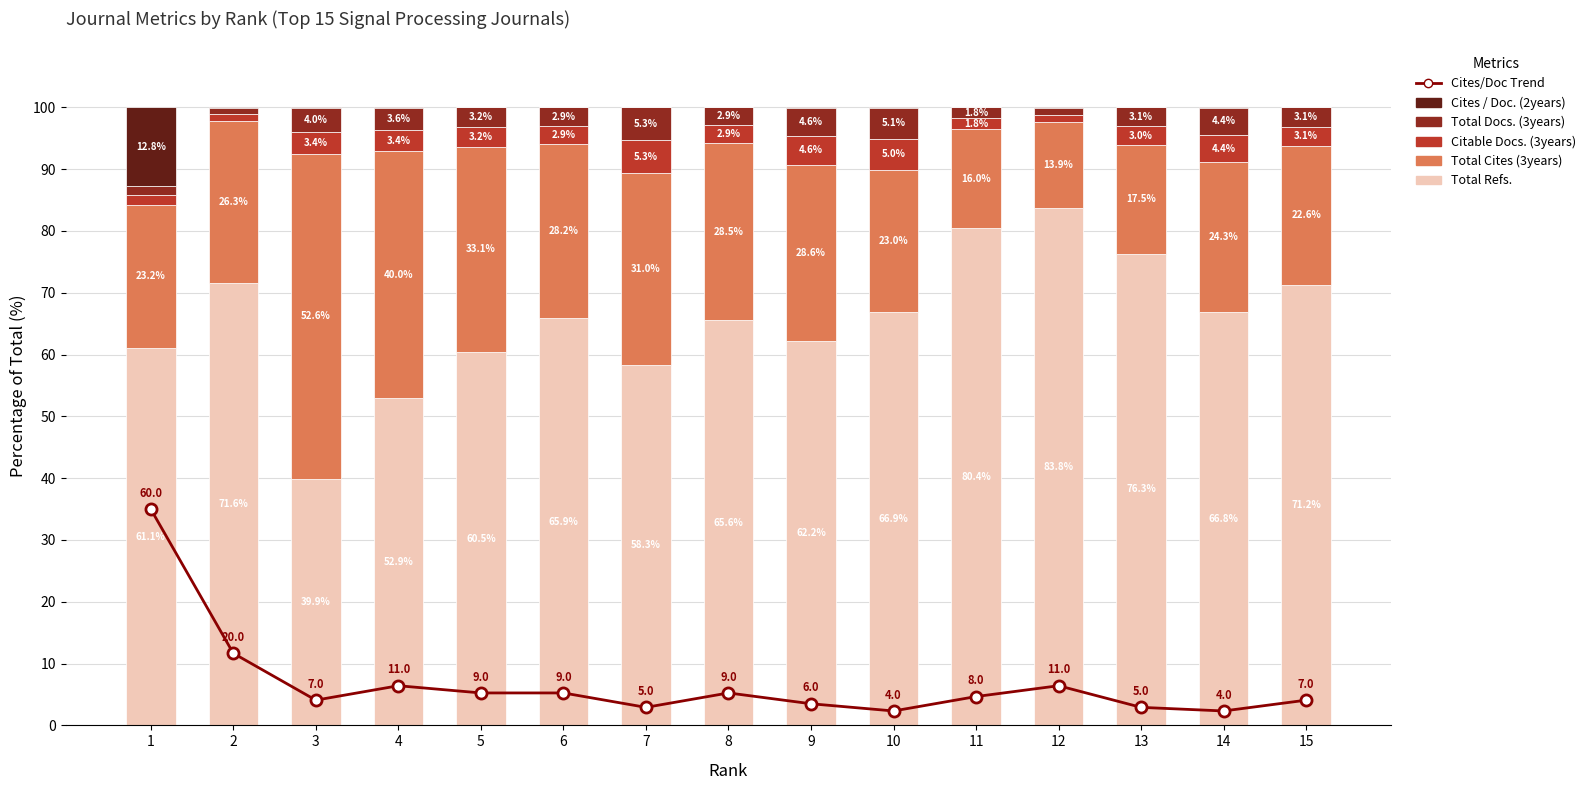

What is the difference between the maximum and minimum values in the Cites/Doc Trend series?

32.7